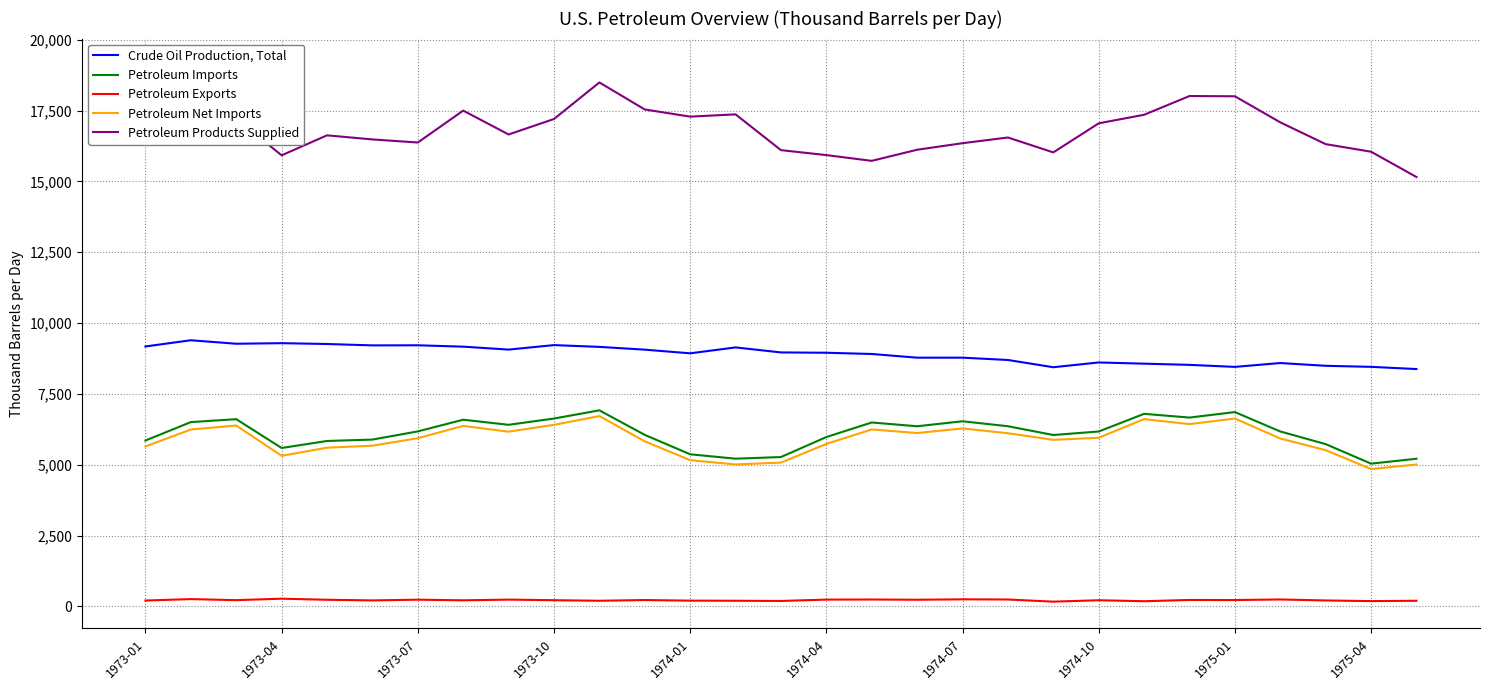

True or false: Crude Oil Production, Total and Petroleum Exports intersect in this chart.

False